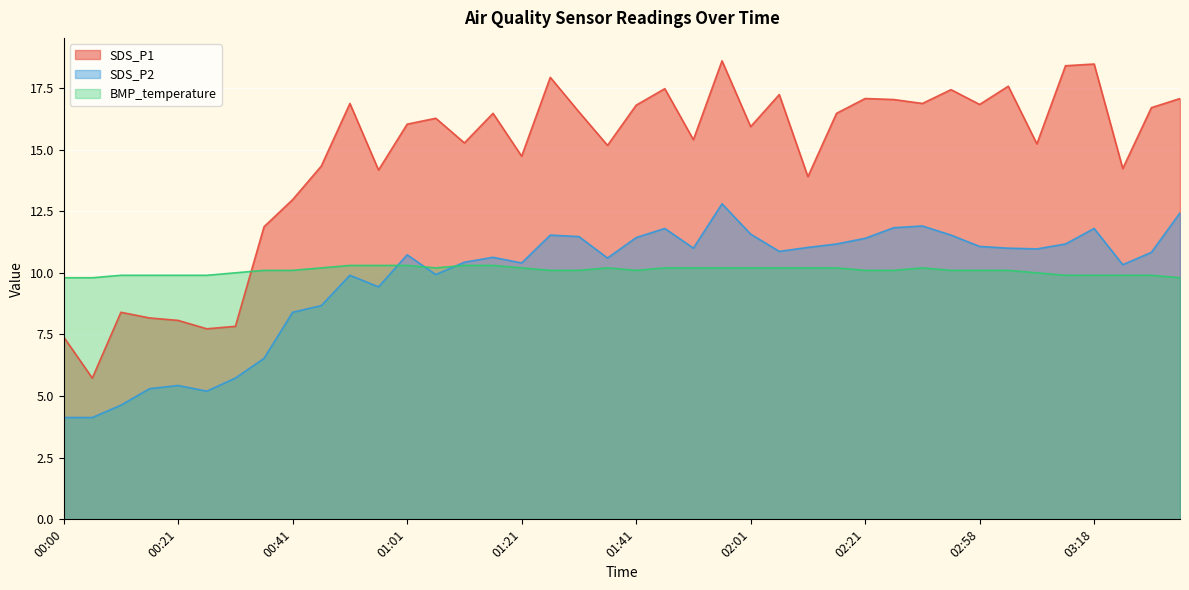

How many BMP_temperature values are between 9 and 10?

13